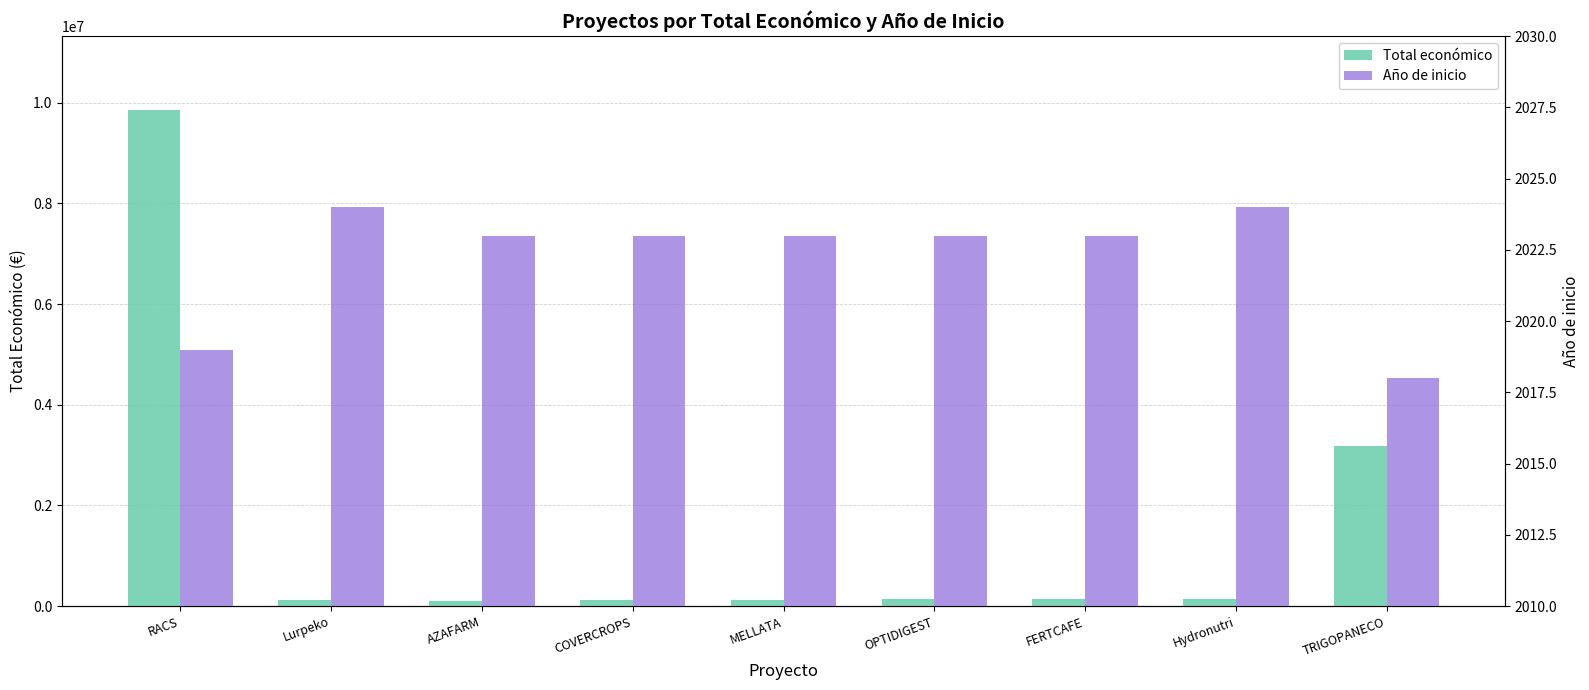

What is the sum of all Total económico values?

13942044